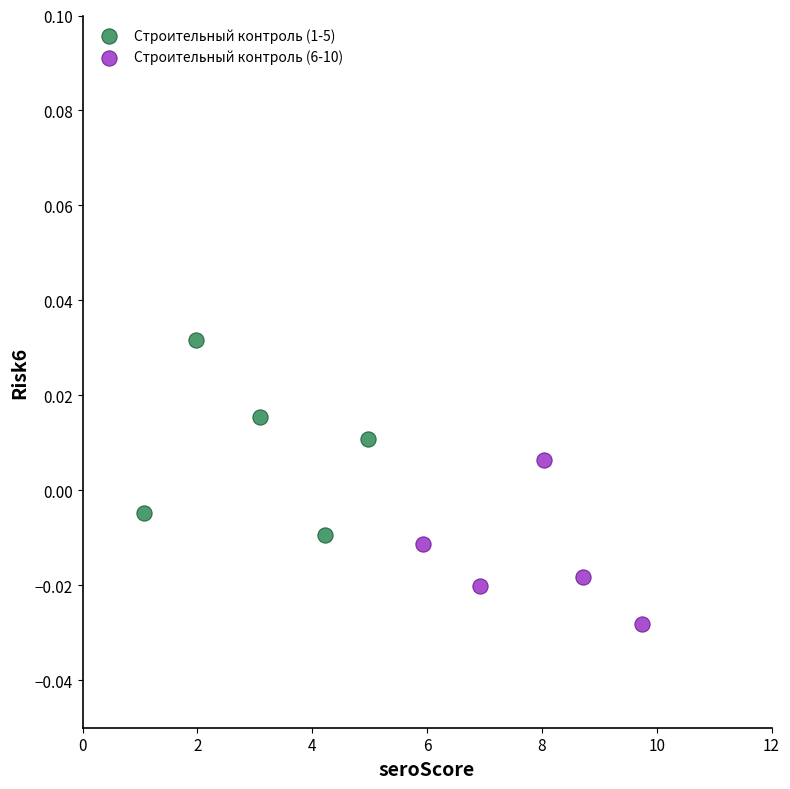

Which series has the largest Y range (max minus min)?

Строительный контроль (1-5)